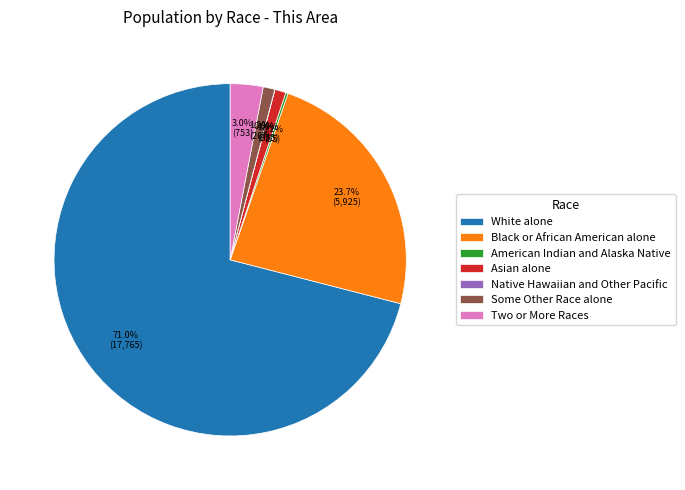

Combined, do Asian alone and White alone account for over 50%?

Yes